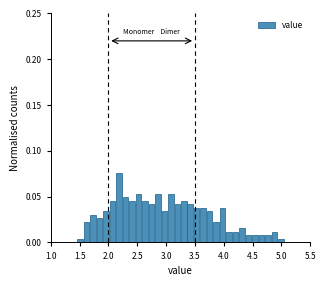

Around what value on the x-axis is the tallest bar? Give the approximate position of its centre, as read against the axis.

2.20